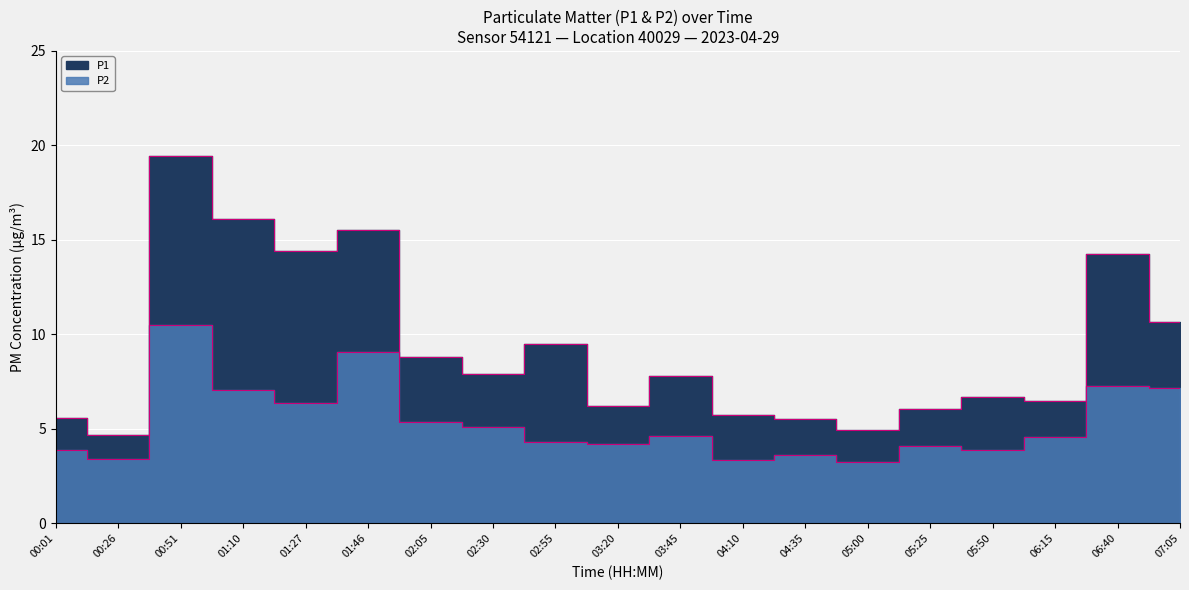

At how many categories does at least one series exceed 4?

19